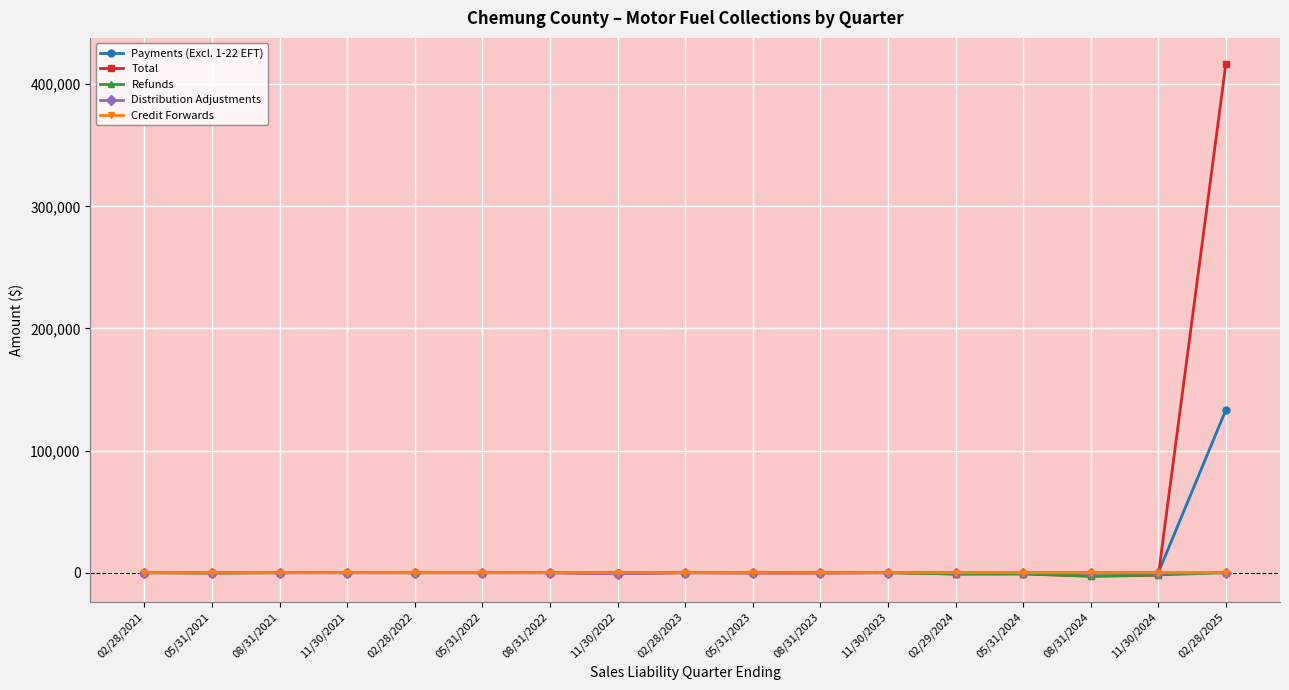

What is the difference between the highest and lowest values at 02/29/2024?

1097.5